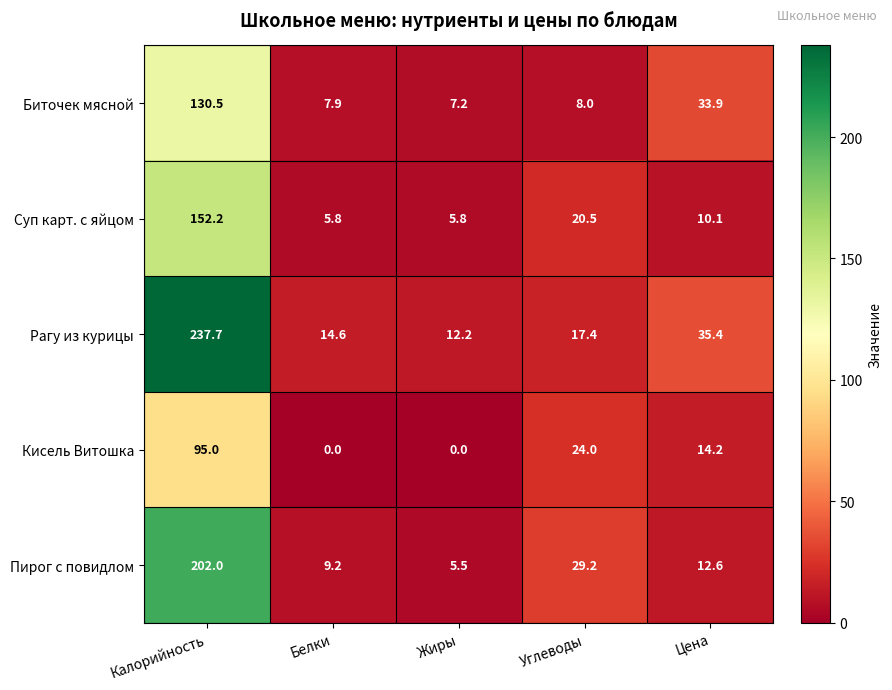

What is the difference between the maximum and minimum values in the Рагу из курицы series?

225.5